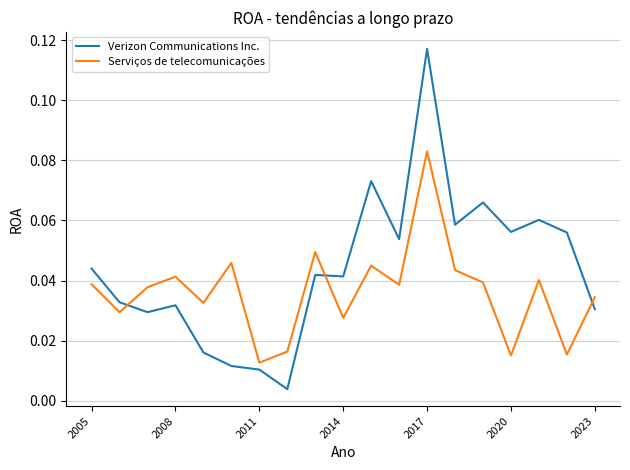

List the series in order of their overall mean, highest first.

Verizon Communications Inc., Serviços de telecomunicações